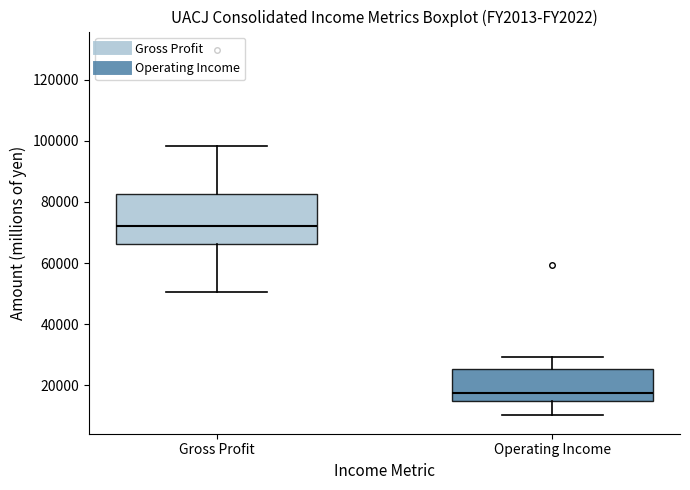

Reading left to right, transcribe this box plot: for each box, give where its median line is, the range the box spans, and where its two whiskers end, as read against the y-axis. The values are not printed on the chart, so give them approximately, as read against the axis.

Gross Profit: median 72000, box 66000 to 82000, whiskers 50000 to 98000
Operating Income: median 18000, box 14000 to 26000, whiskers 10000 to 30000